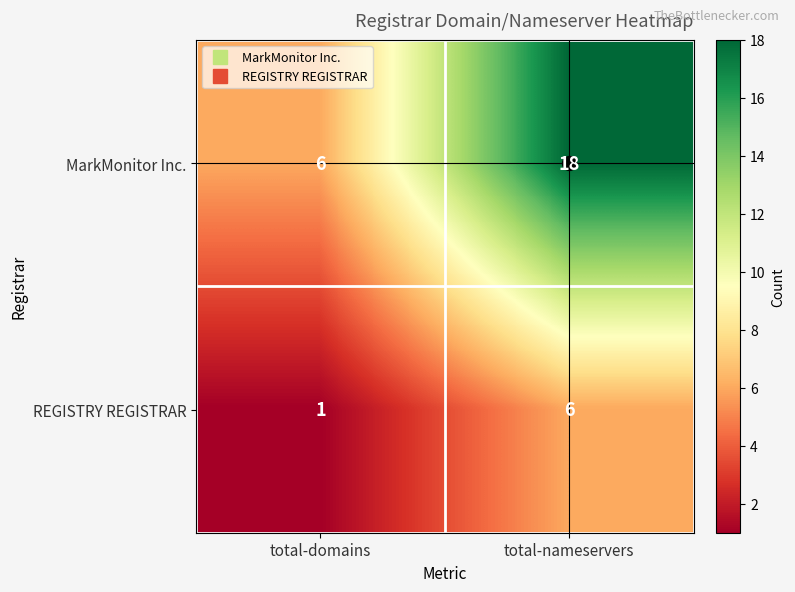

Which series changed the most between total-domains and total-nameservers?

MarkMonitor Inc.